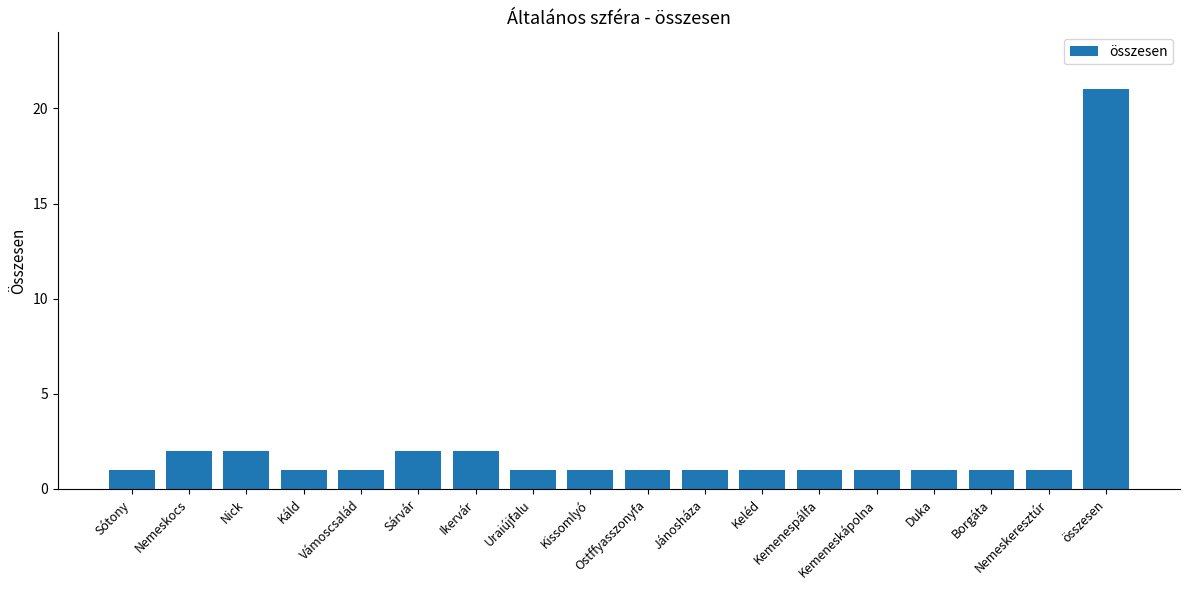

What is the label of the 6th bar from the right?

Kemenespálfa